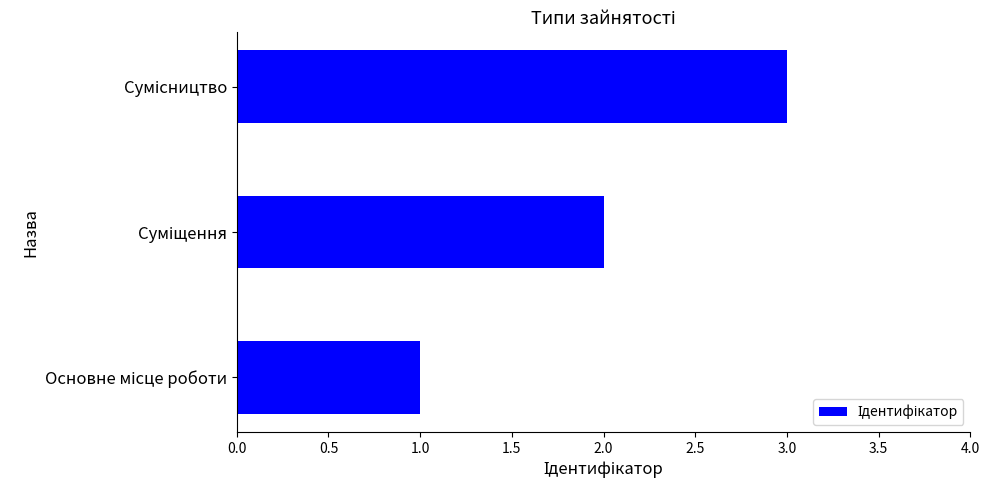

What is the greatest value displayed?

3